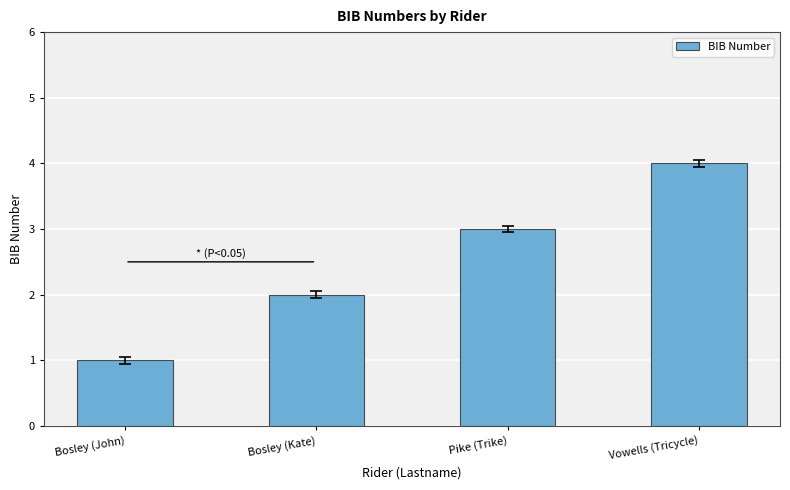

What is the difference between the maximum and minimum values?

3